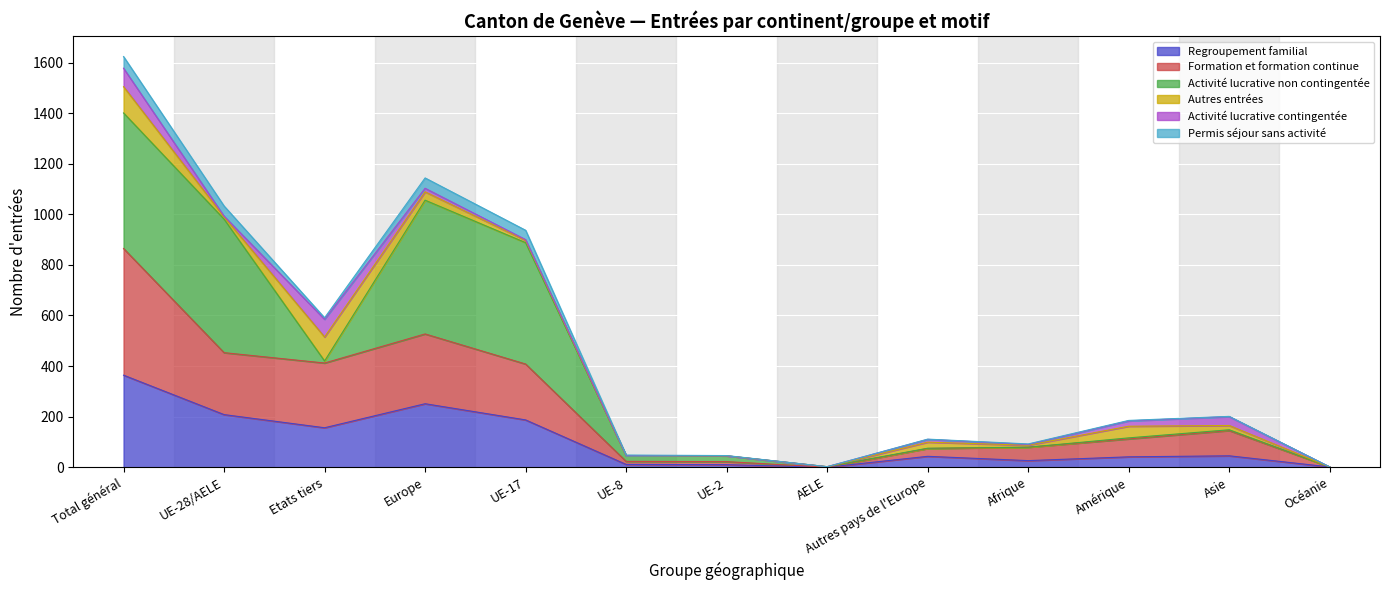

At which category is the sum across all series the highest?

Total général